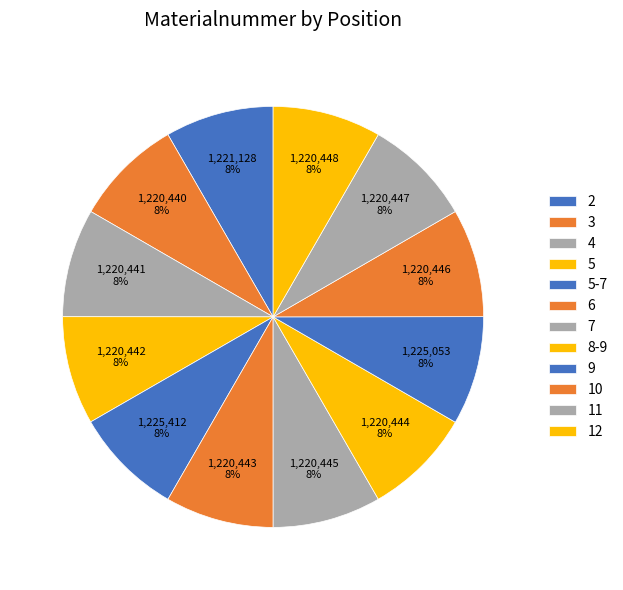

Rank the categories by value from lowest to highest.

3, 4, 5, 6, 8-9, 7, 10, 11, 12, 2, 9, 5-7